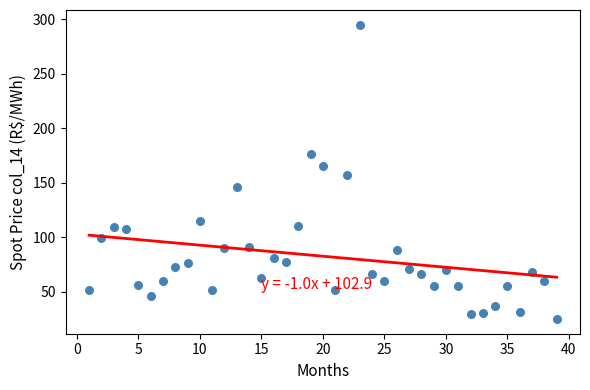

What is the range of Y values (max minus min)?

270.0